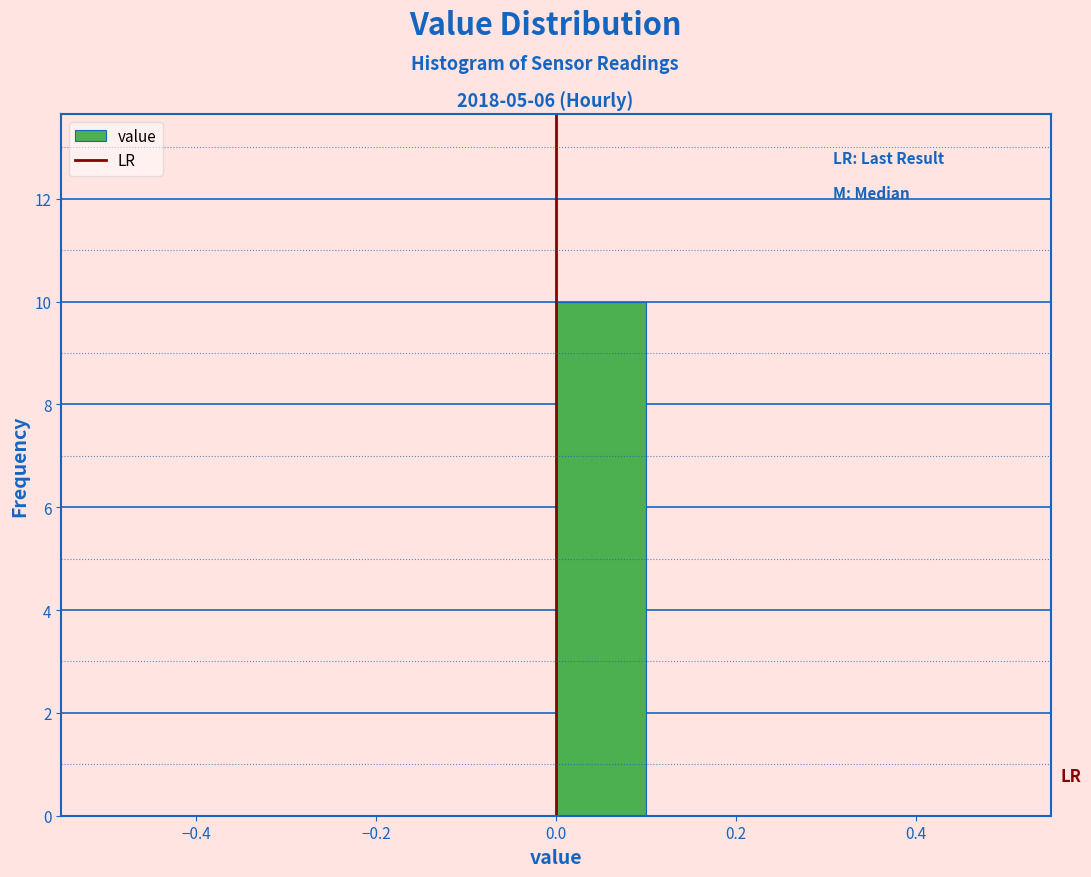

Which range on the x-axis has the tallest bar?

0.0 to 0.1